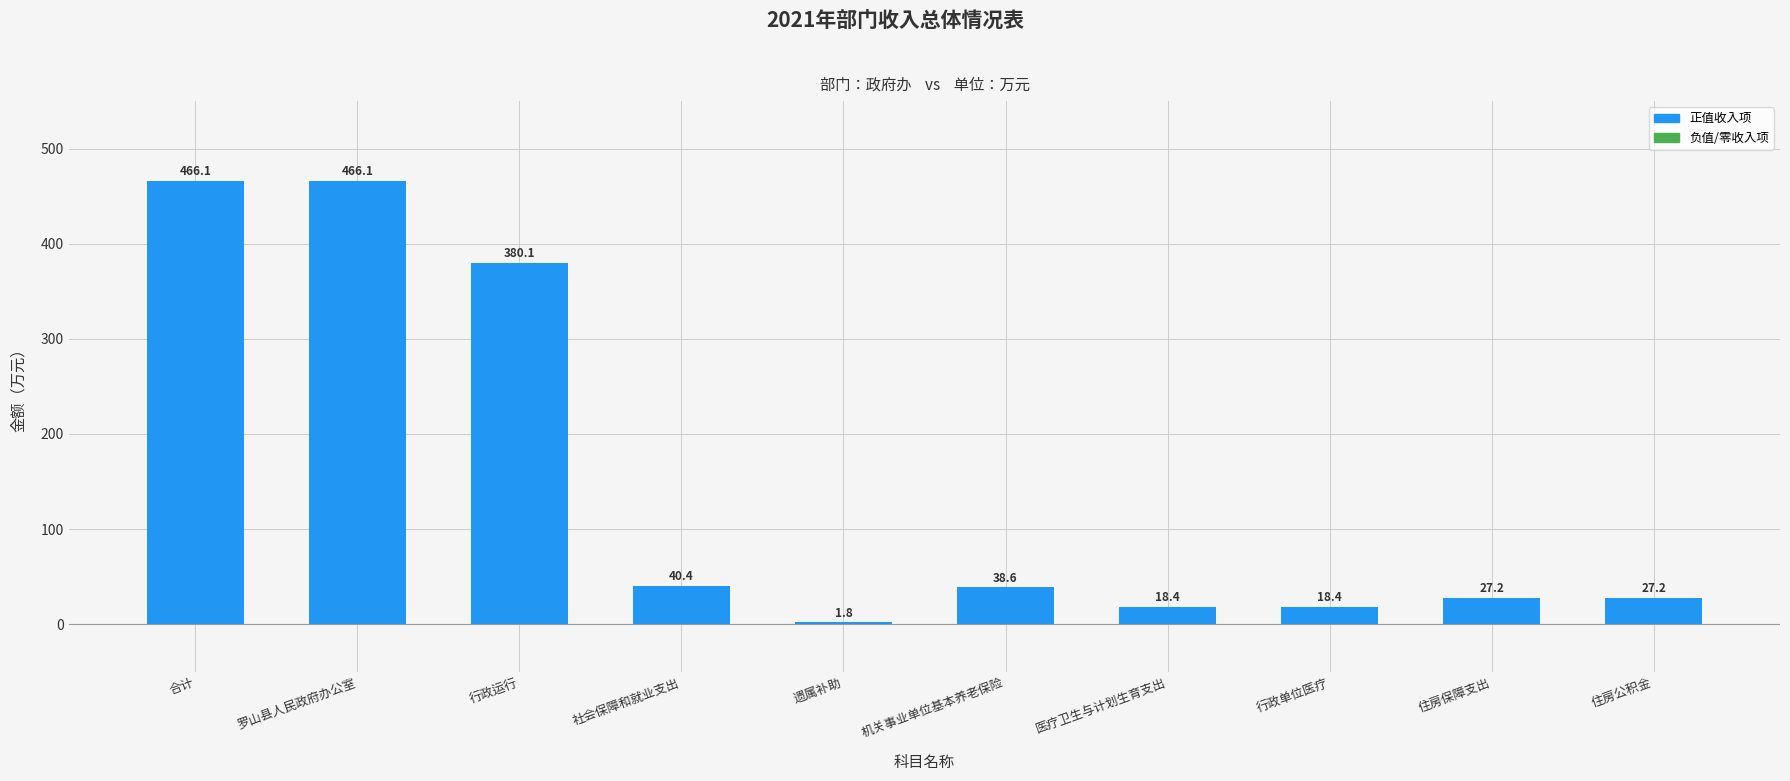

Reading left to right, what are all the values shown in this chart?

合计=466.1	罗山县人民政府办公室=466.1	行政运行=380.1	社会保障和就业支出=40.4	遗属补助=1.8	机关事业单位基本养老保险=38.6	医疗卫生与计划生育支出=18.4	行政单位医疗=18.4	住房保障支出=27.2	住房公积金=27.2